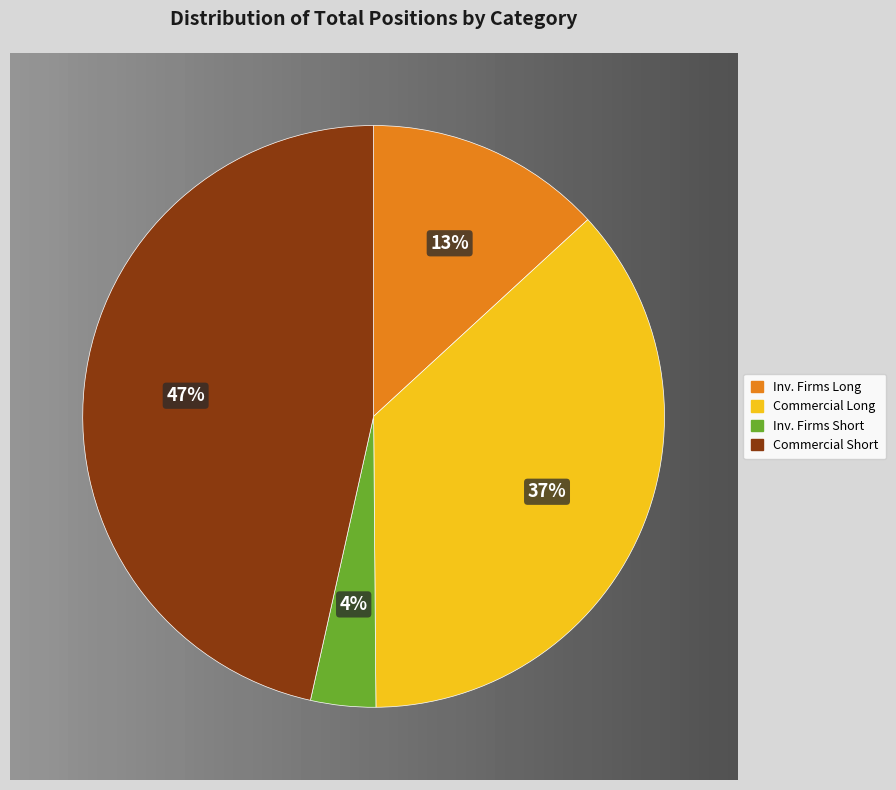

Is there a majority slice in this chart?

No